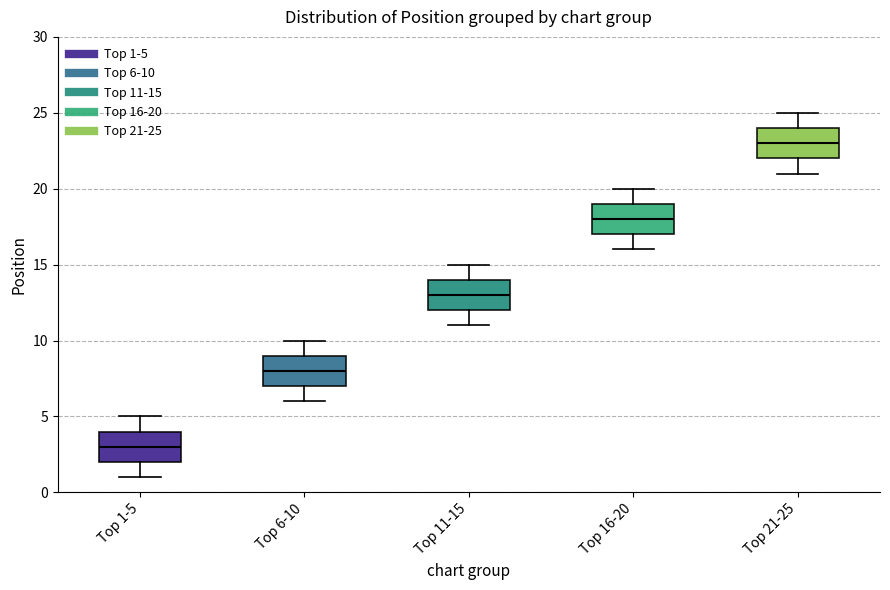

Reading left to right, read every box against the y-axis: the position of its median line, the range the box covers, and the ends of its whiskers. The values are not printed on the chart, so give them approximately, as read against the axis.

Top 1-5: median 3, box 2 to 4, whiskers 1 to 5
Top 6-10: median 8, box 7 to 9, whiskers 6 to 10
Top 11-15: median 13, box 12 to 14, whiskers 11 to 15
Top 16-20: median 18, box 17 to 19, whiskers 16 to 20
Top 21-25: median 23, box 22 to 24, whiskers 21 to 25